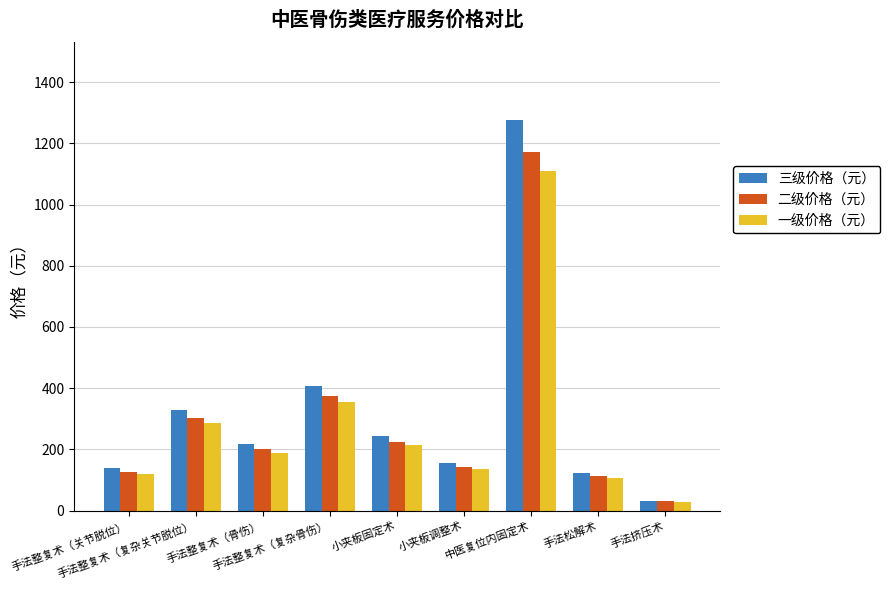

What is the value of the 一级价格（元） bar at the 9th from the left?

29